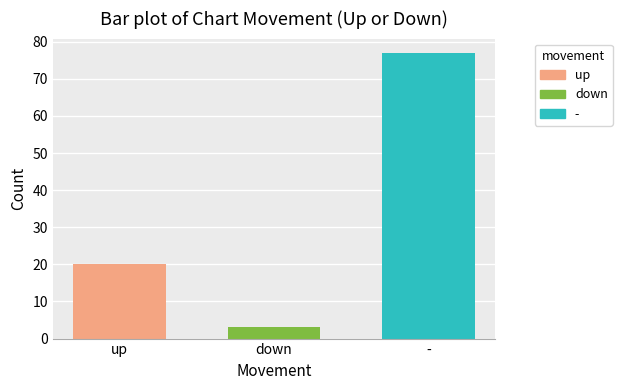

What value does the - series have at down?

77